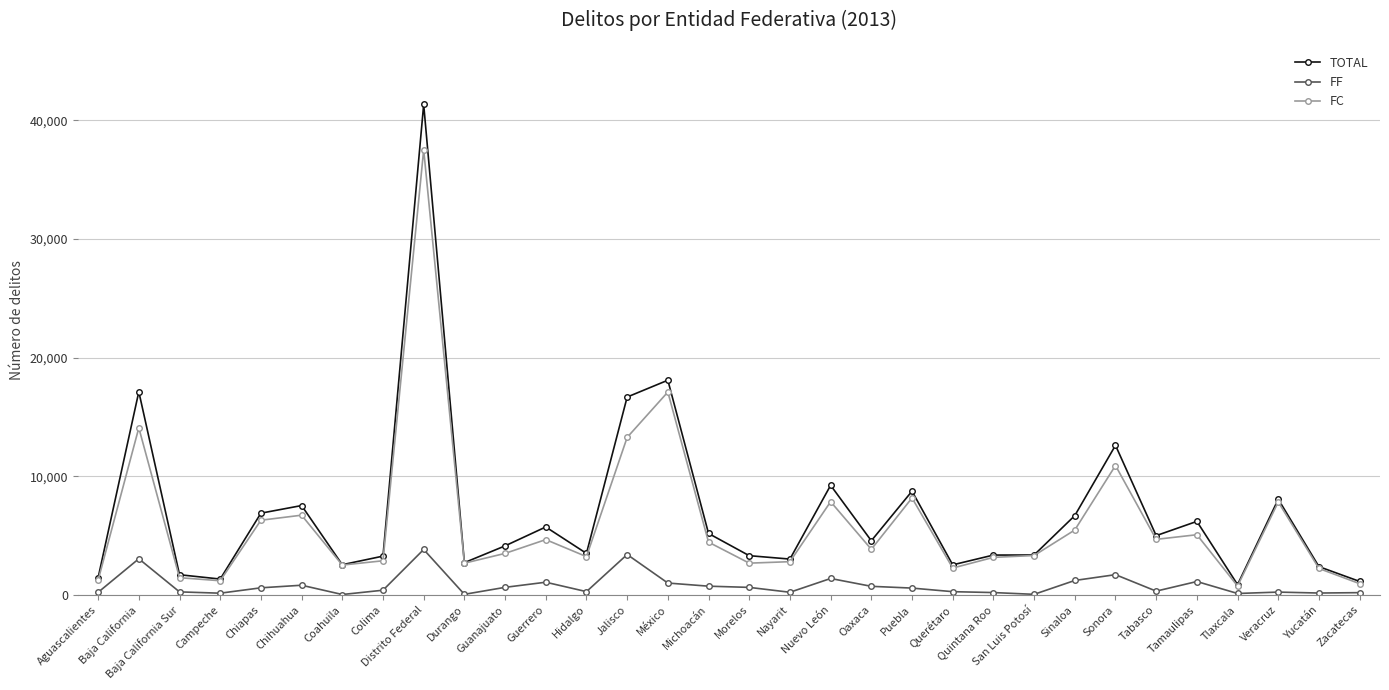

At Sinaloa, list the series in order from largest to smallest.

TOTAL, FC, FF